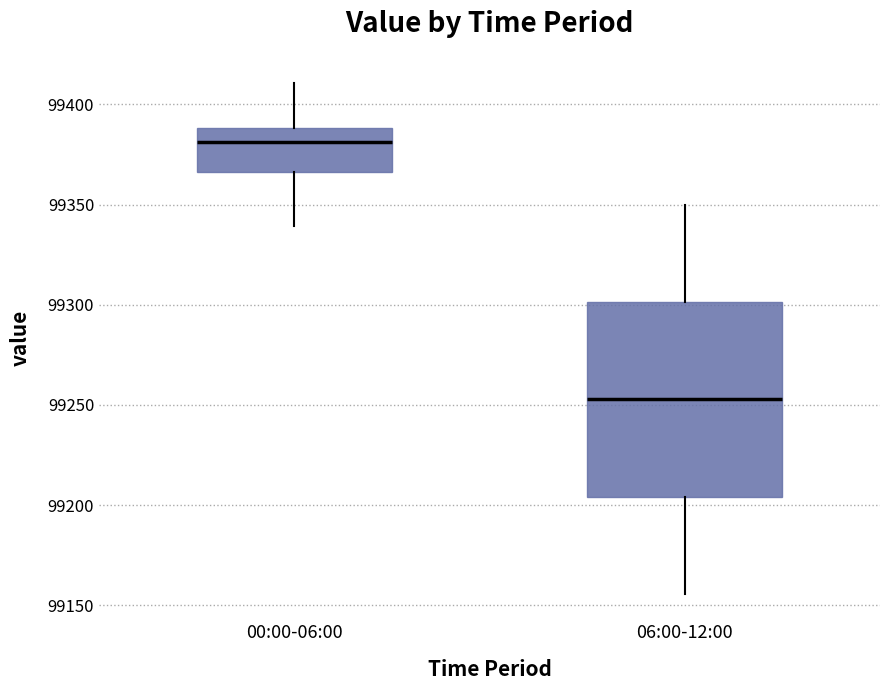

Comparing the boxes themselves (not the whiskers), which one is the tallest?

06:00-12:00